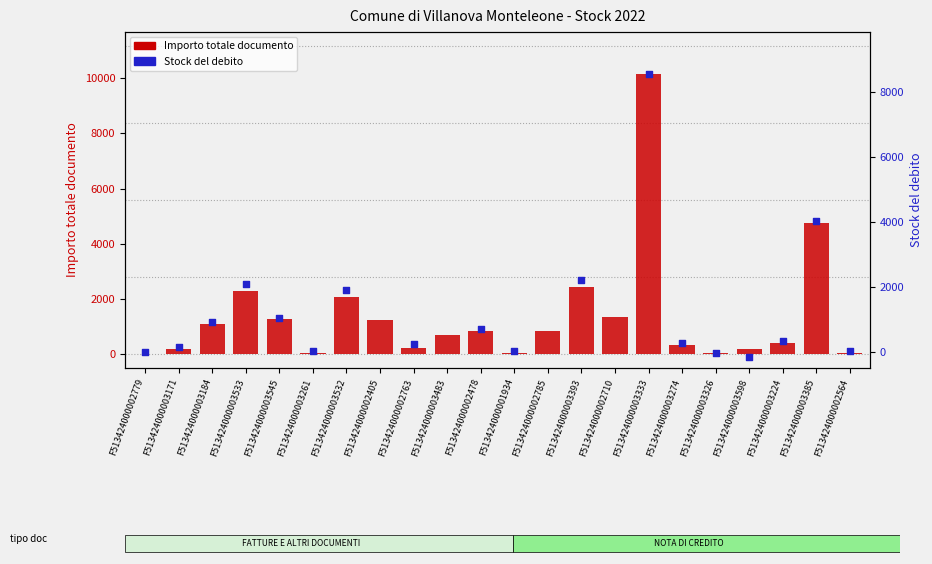

Which series reaches the minimum Y coordinate?

Stock del debito